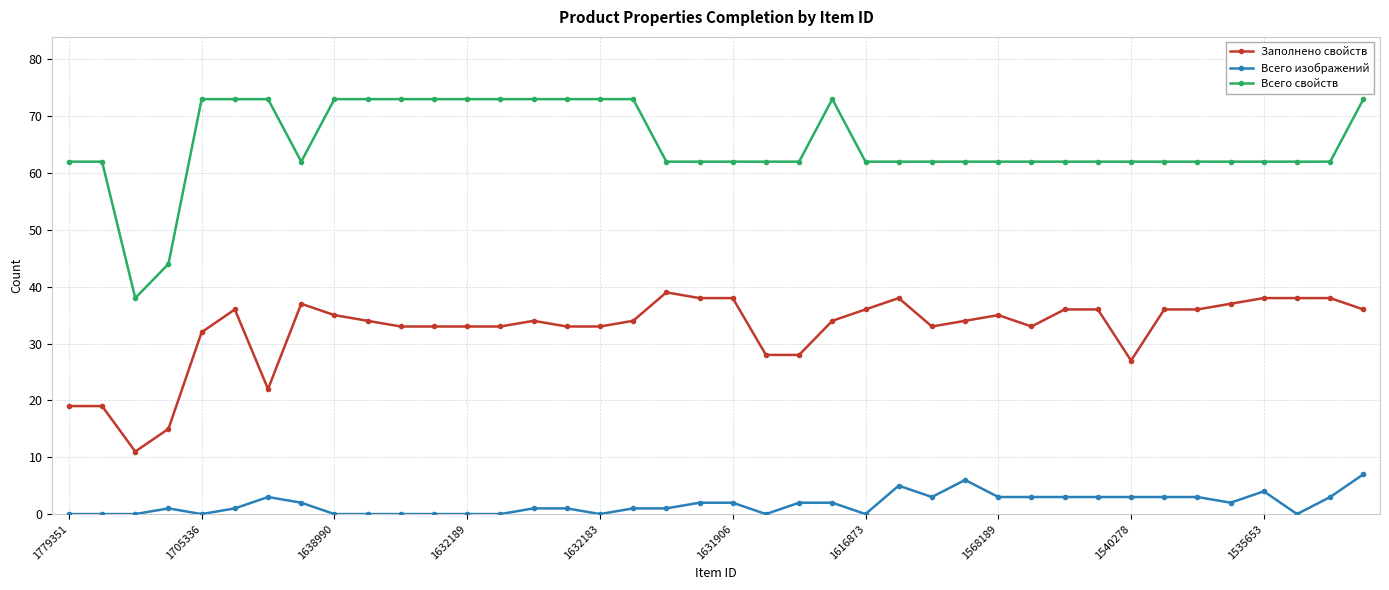

How many data points in Всего изображений are less than 2?

20